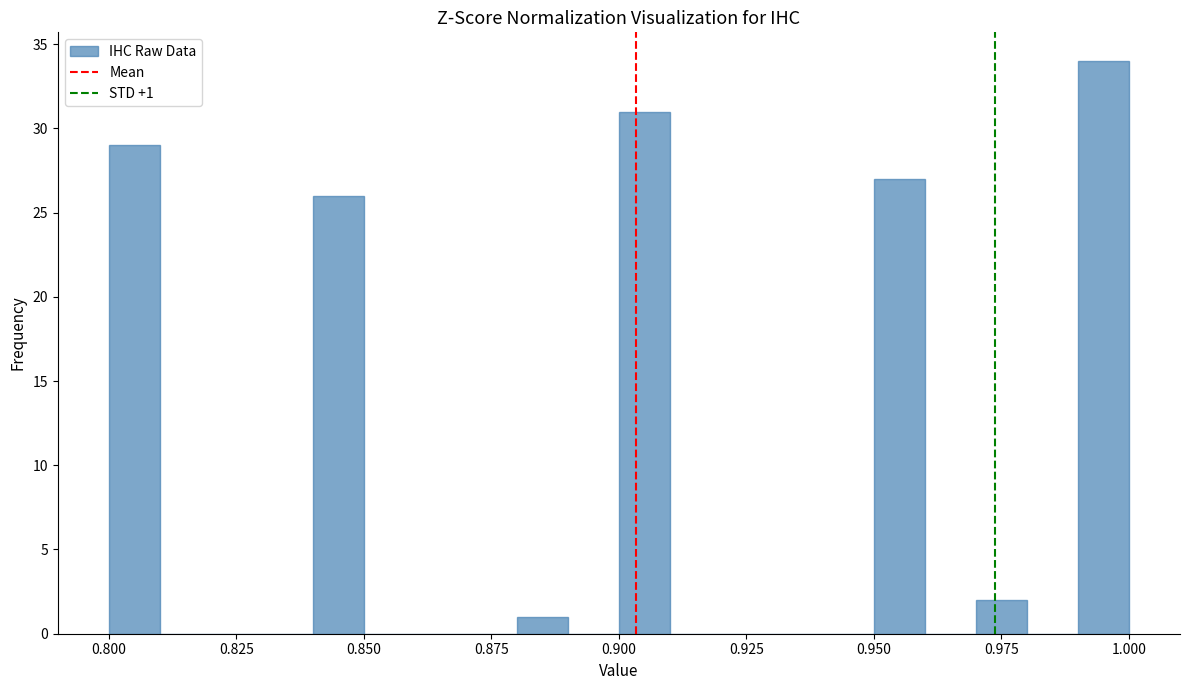

Read against the x-axis, roughly where is the centre of the tallest bar?

0.995